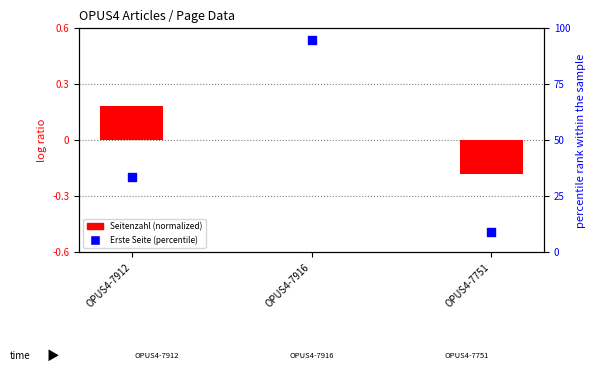

Is the value of Seitenzahl (normalized) at OPUS4-7912 greater than the value of Erste Seite (percentile) at OPUS4-7912?

No